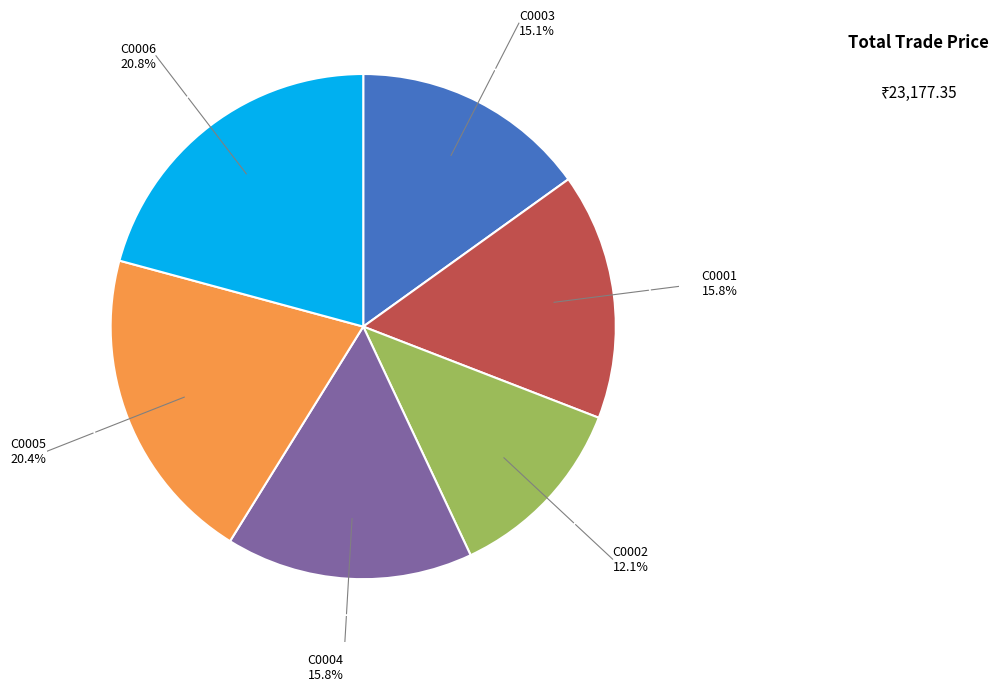

Is there any slice that represents more than half of the pie?

No